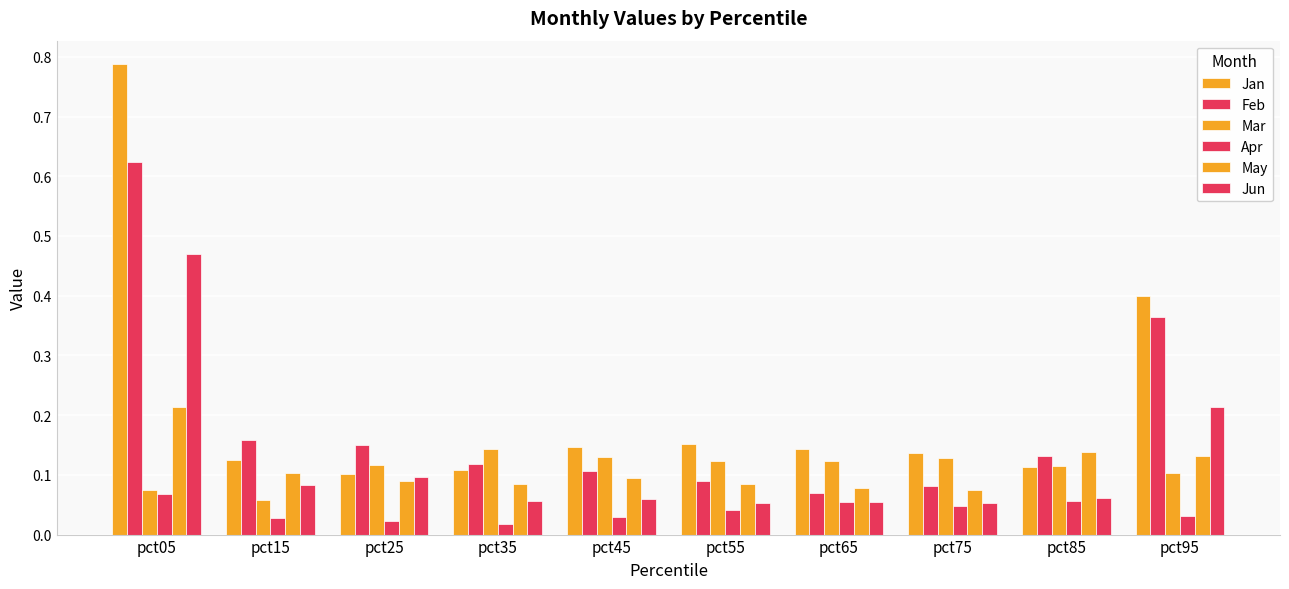

Where is Jan nearest to the value 0?

pct25